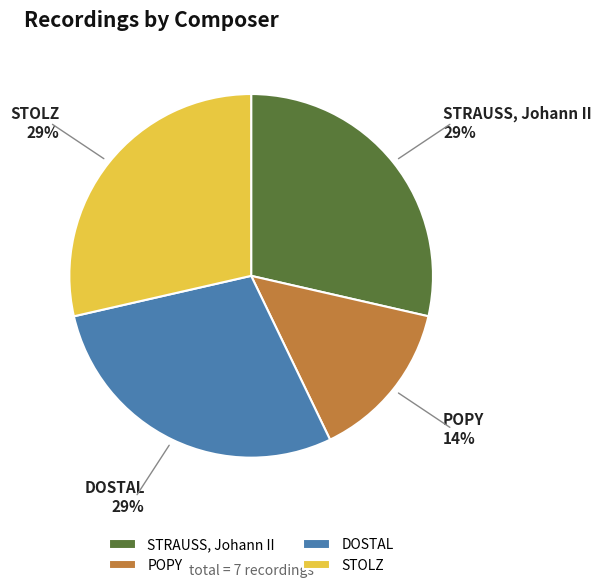

Approximately how many times larger is the value at POPY compared to STOLZ?

0.5